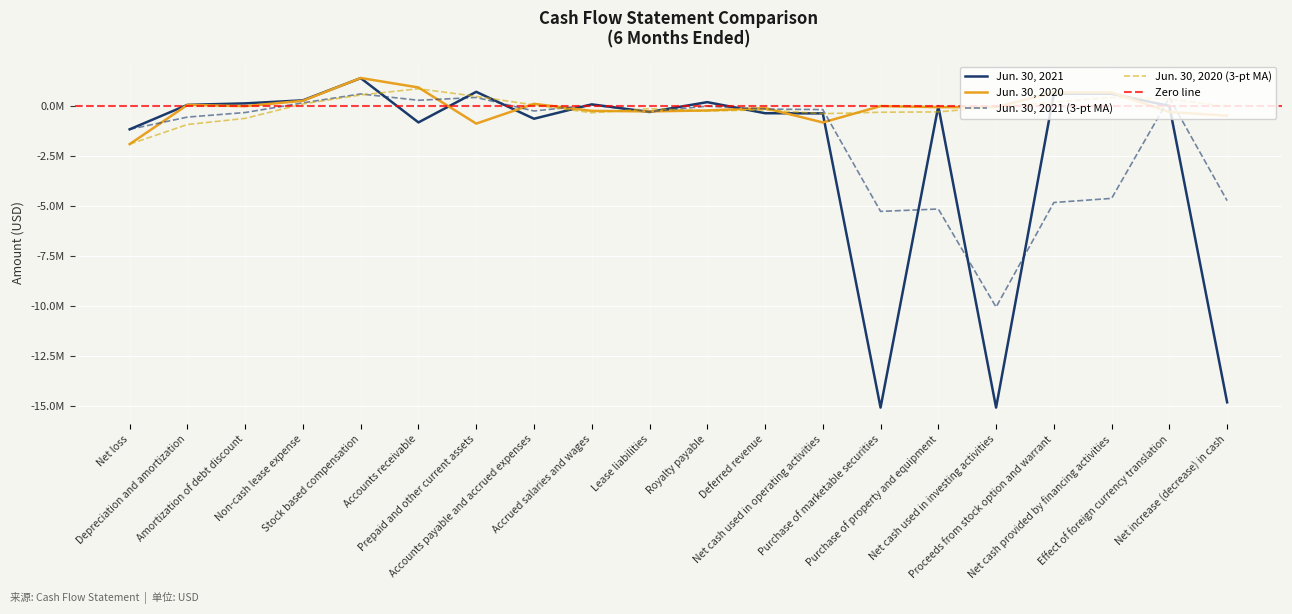

Between Non-cash lease expense and Purchase of property and equipment, which series saw the biggest shift?

Jun. 30, 2020